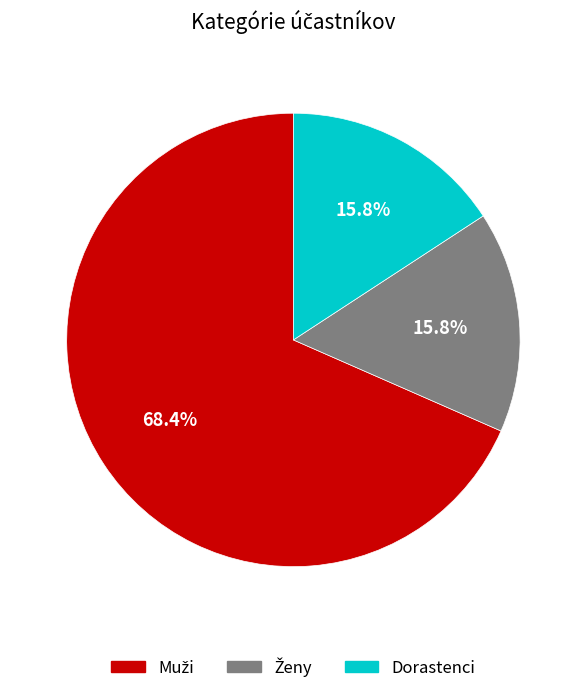

What percentage is NOT represented by Dorastenci?

84.2%